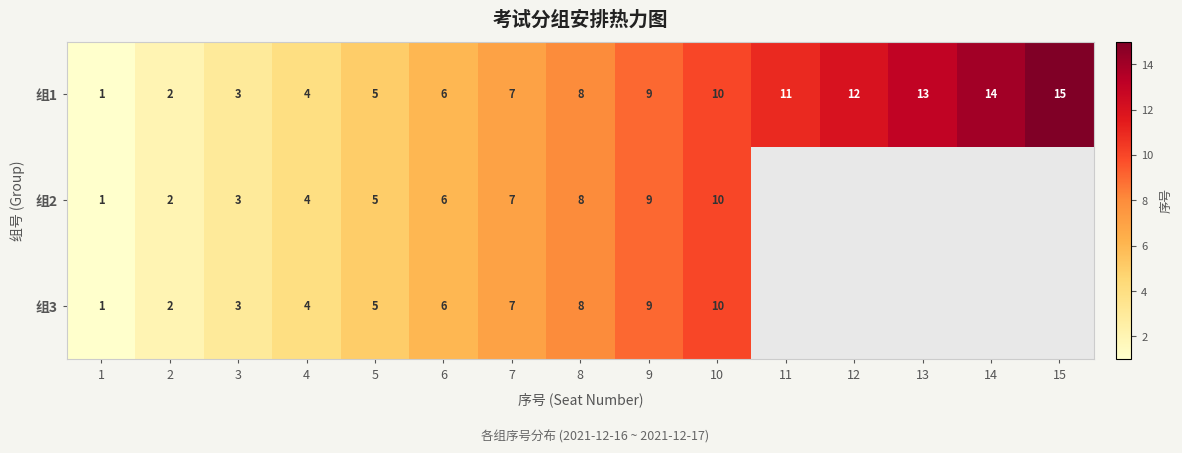

What is the difference between the maximum and minimum values in the 组1 series?

14